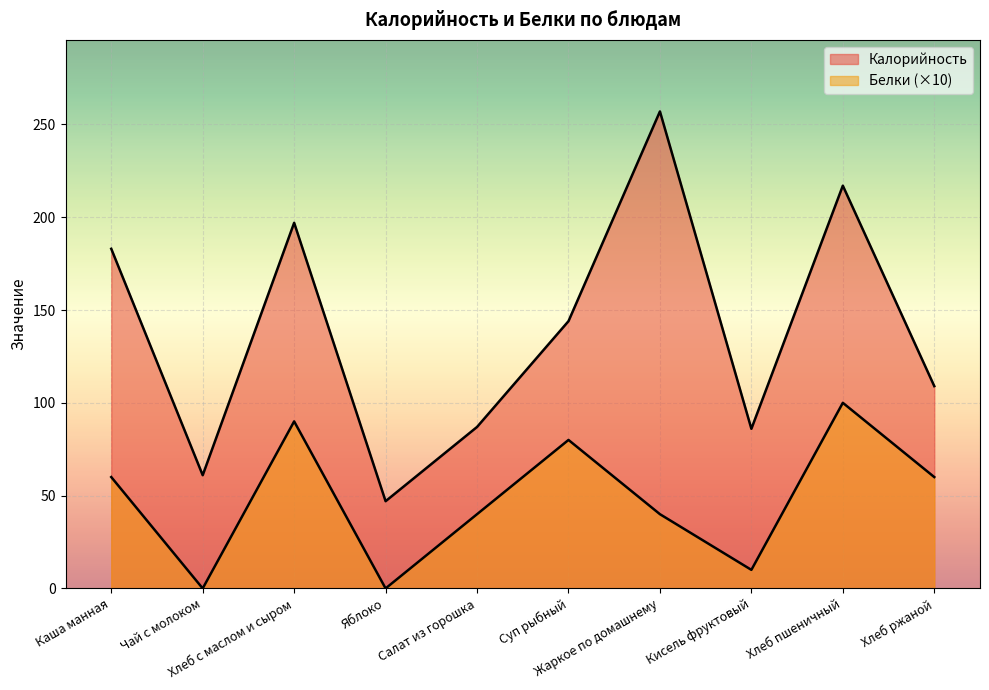

What is the label of the 10th point from the left?

Хлеб ржаной